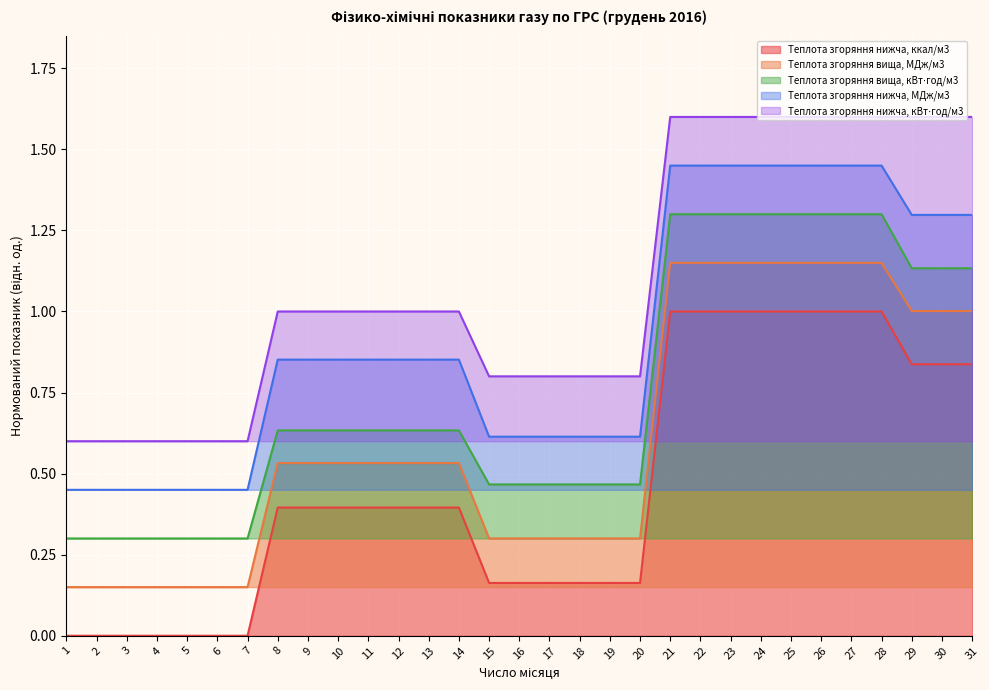

Which category has the highest value in the Теплота згоряння вища, кВт⋅год/м3 series?

21